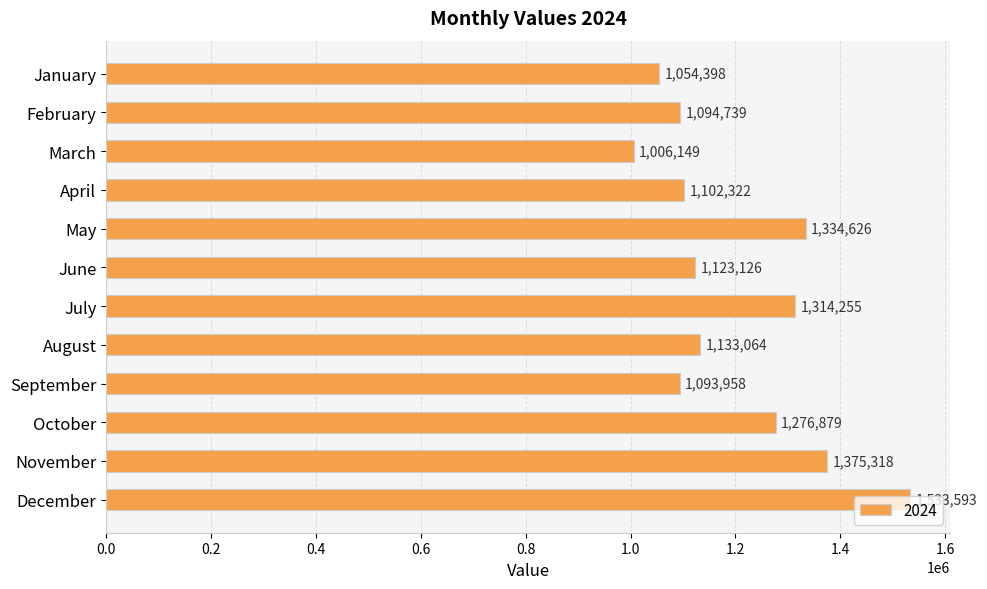

True or false: the data shows 505681 at March.

False